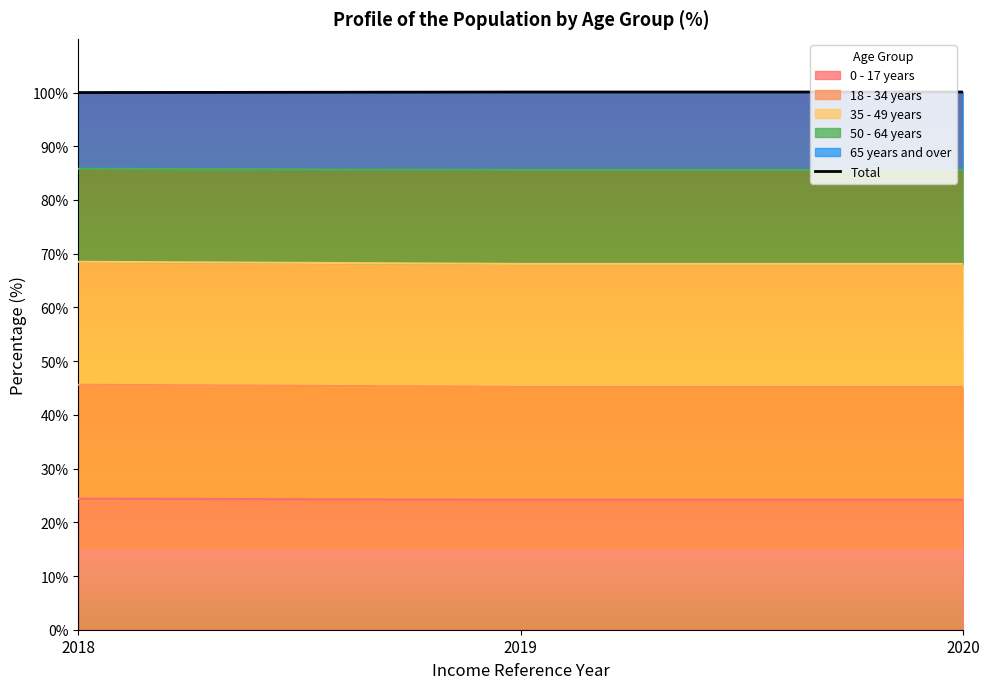

The chart shows a value of 100.1 at 2020. True or false?

True